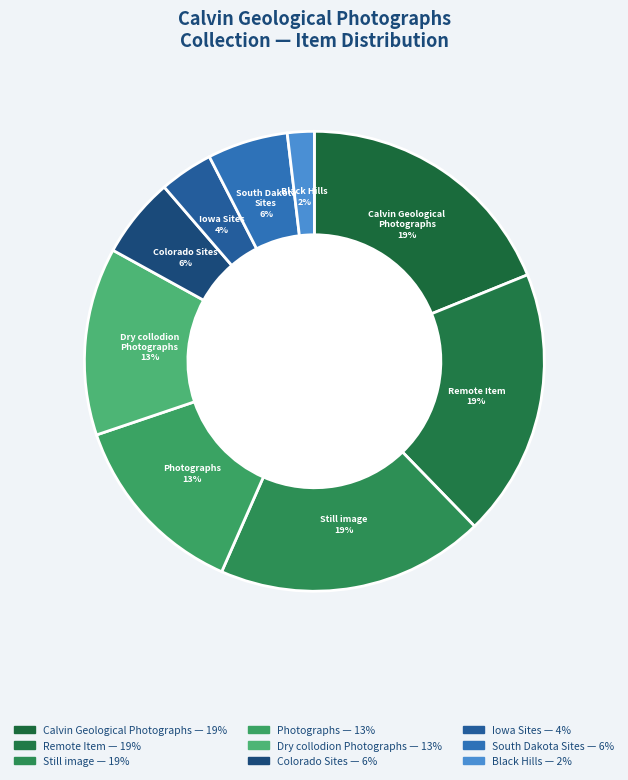

How many slices are in this pie chart?

9